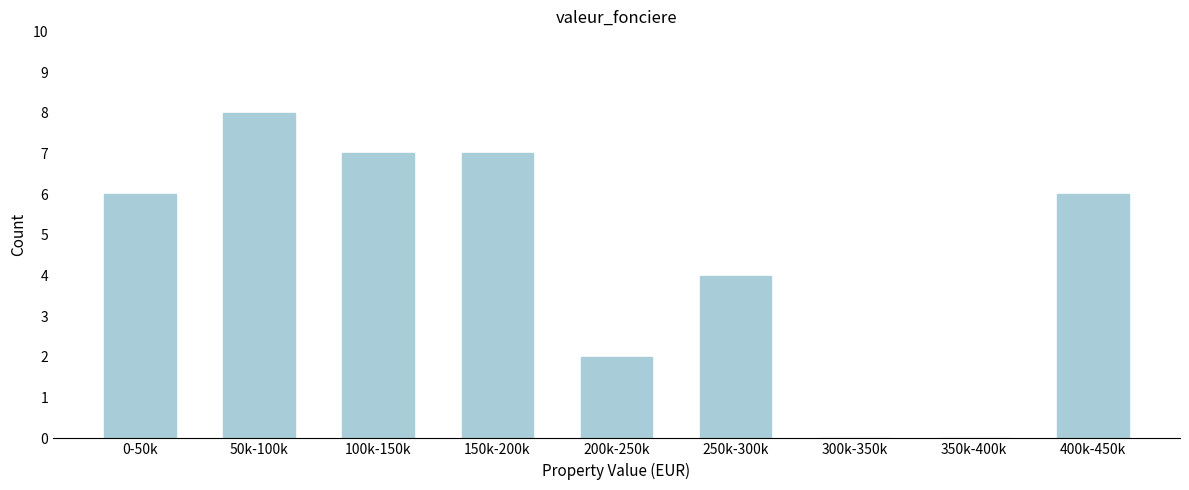

Reading left to right, list all the values displayed in this chart.

0-50k=6	50k-100k=8	100k-150k=7	150k-200k=7	200k-250k=2	250k-300k=4	300k-350k=0	350k-400k=0	400k-450k=6